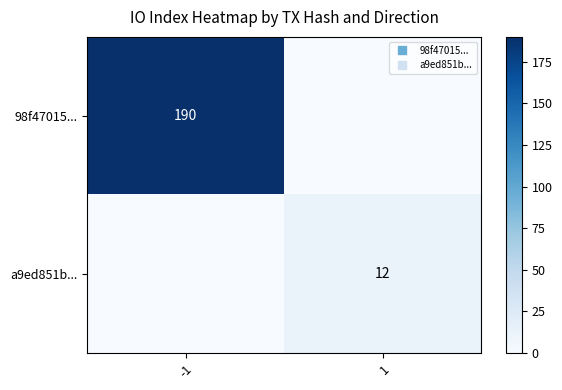

List the labels in order of 98f47015... value, largest first.

-1, 1